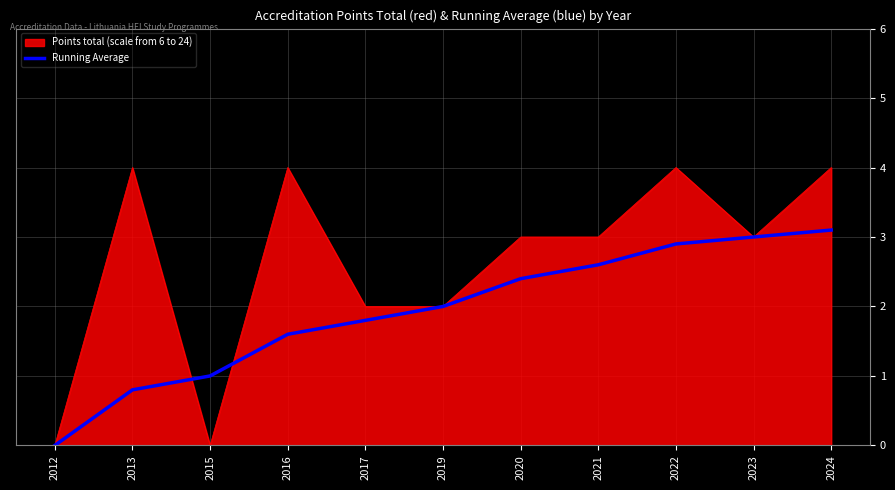

What is the total value across all series at 2021?

5.6